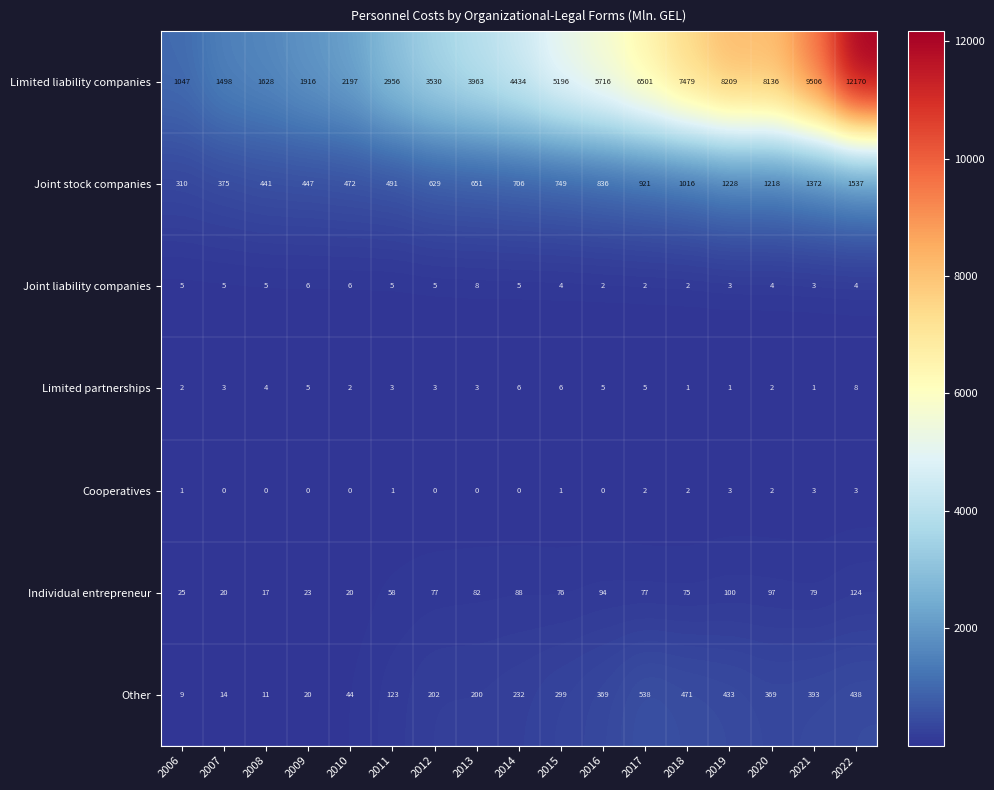

What is the sum of the Individual entrepreneur values at 2014 and 2022?

212